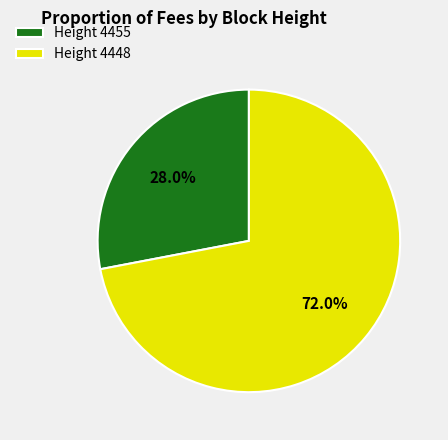

Which slice represents more than half of the pie?

Height 4448